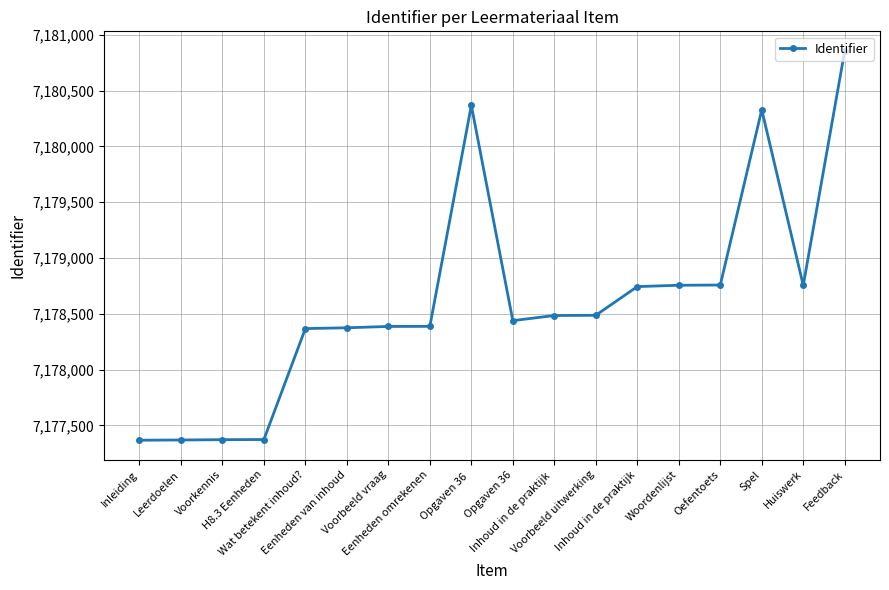

True or false: the data shows 4289619 at Inhoud in de praktijk.

False